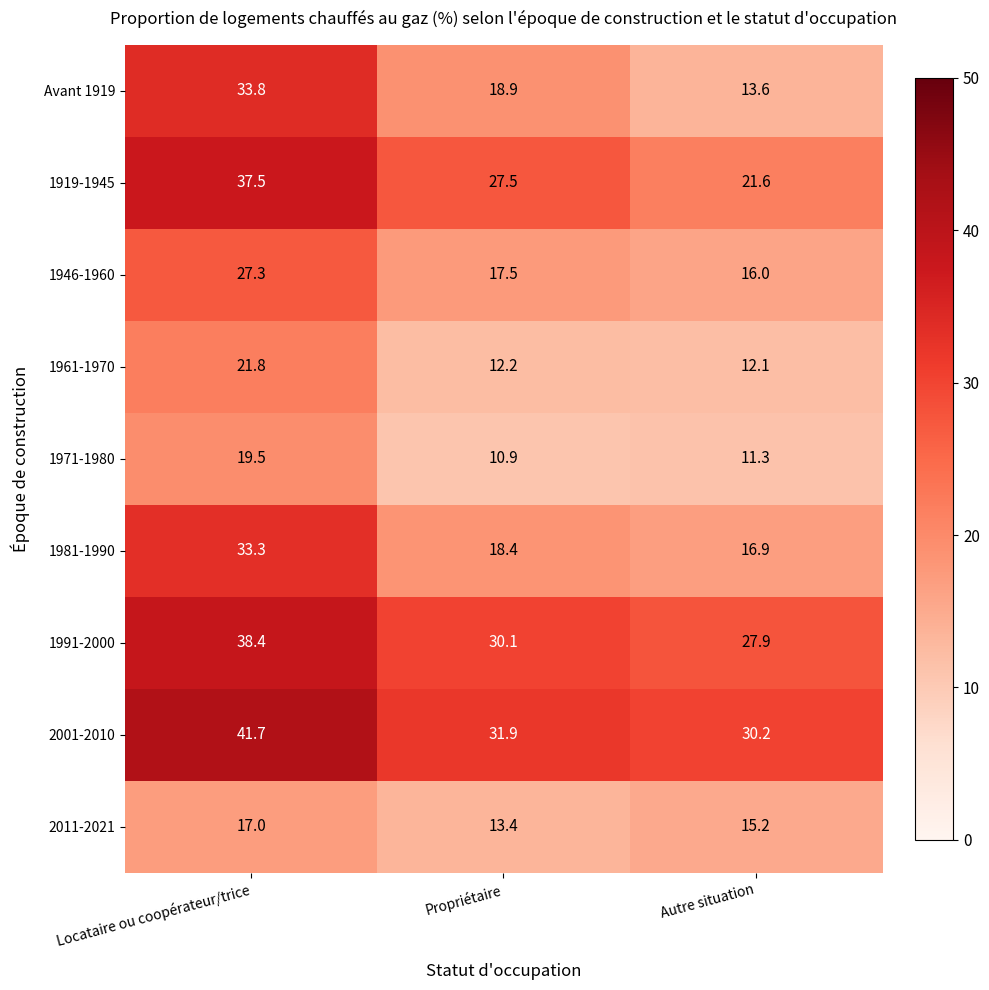

What is the spread (max minus min) of values at Locataire ou coopérateur/trice?

24.7